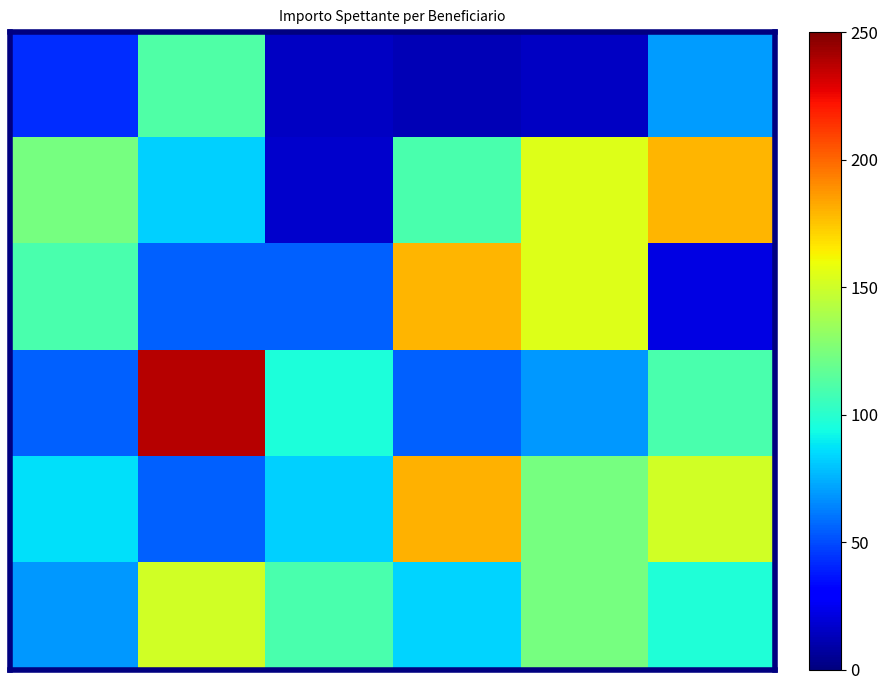

At how many categories does at least one series exceed 212?

1